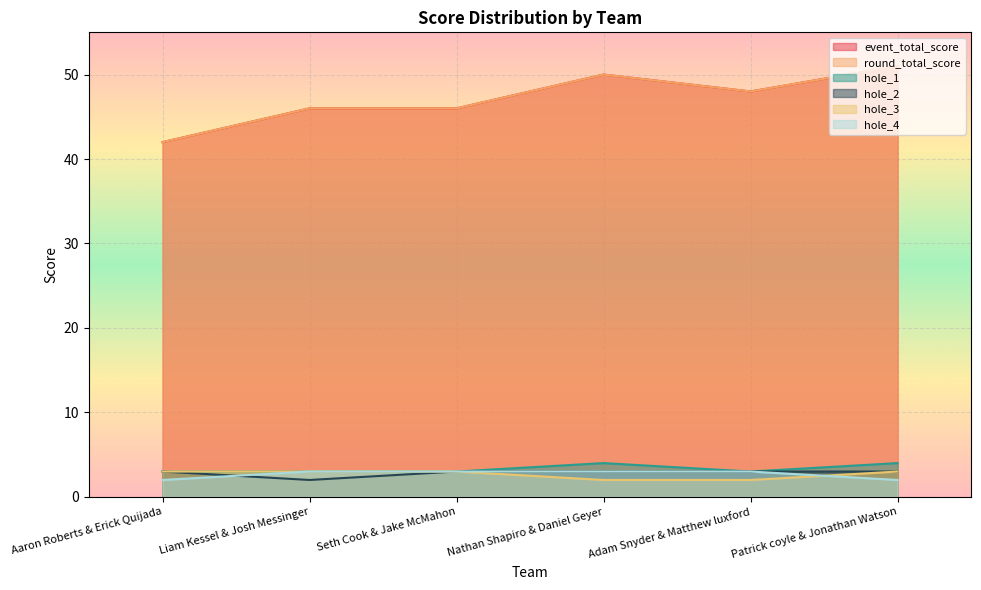

At which category does hole_1 reach its first local valley?

Adam Snyder & Matthew luxford